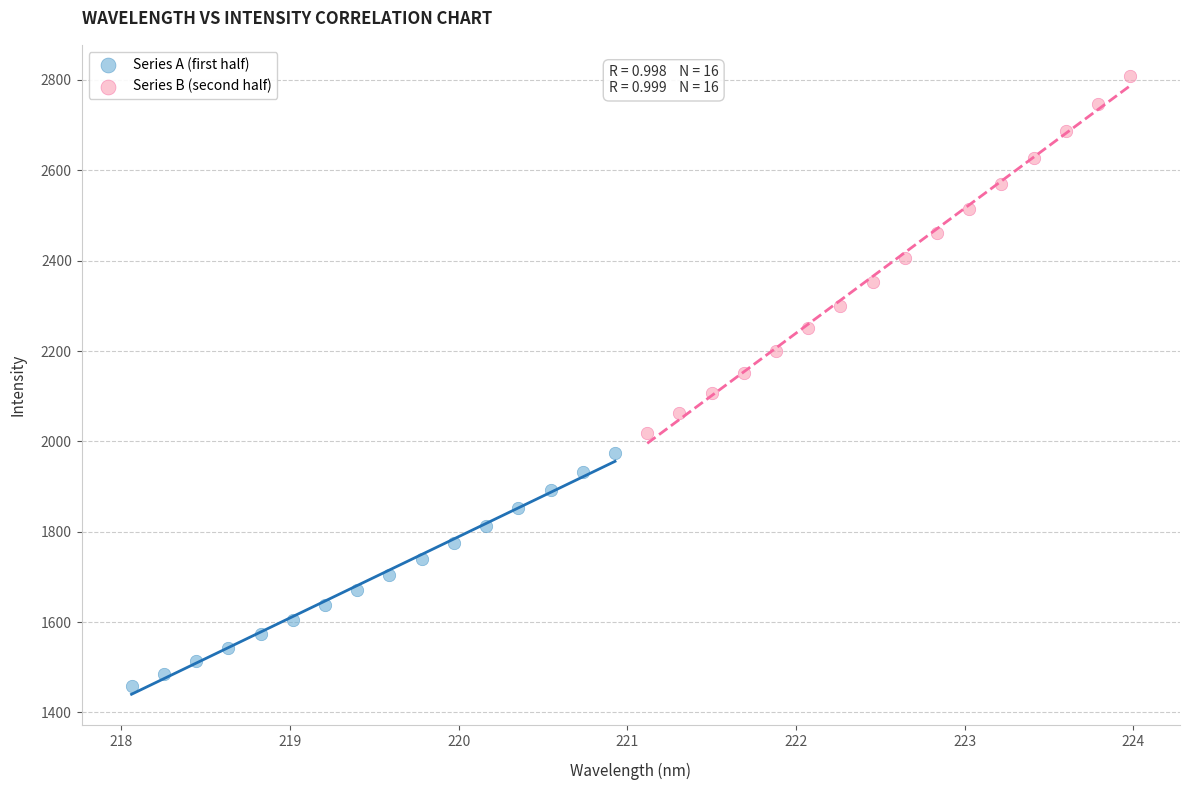

Which series contains the lowest Y value?

Series A (first half)